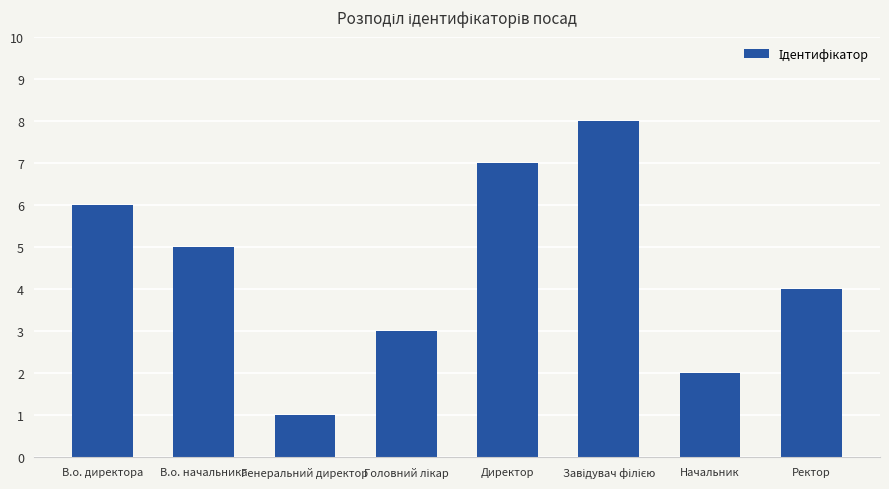

Which has a higher value, Начальник or Директор?

Директор